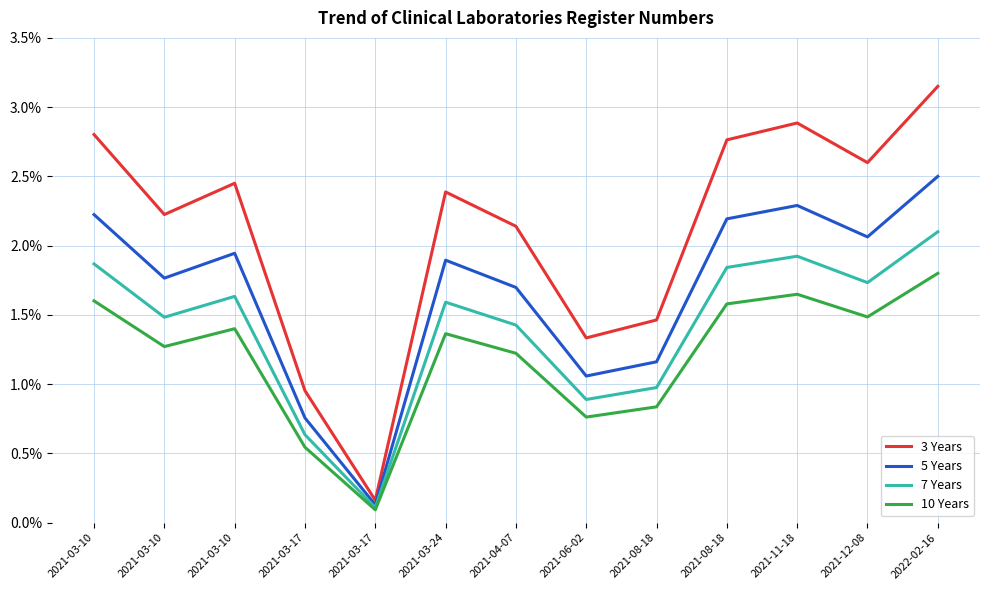

Which category has the lowest value in the 5 Years series?

2021-03-17